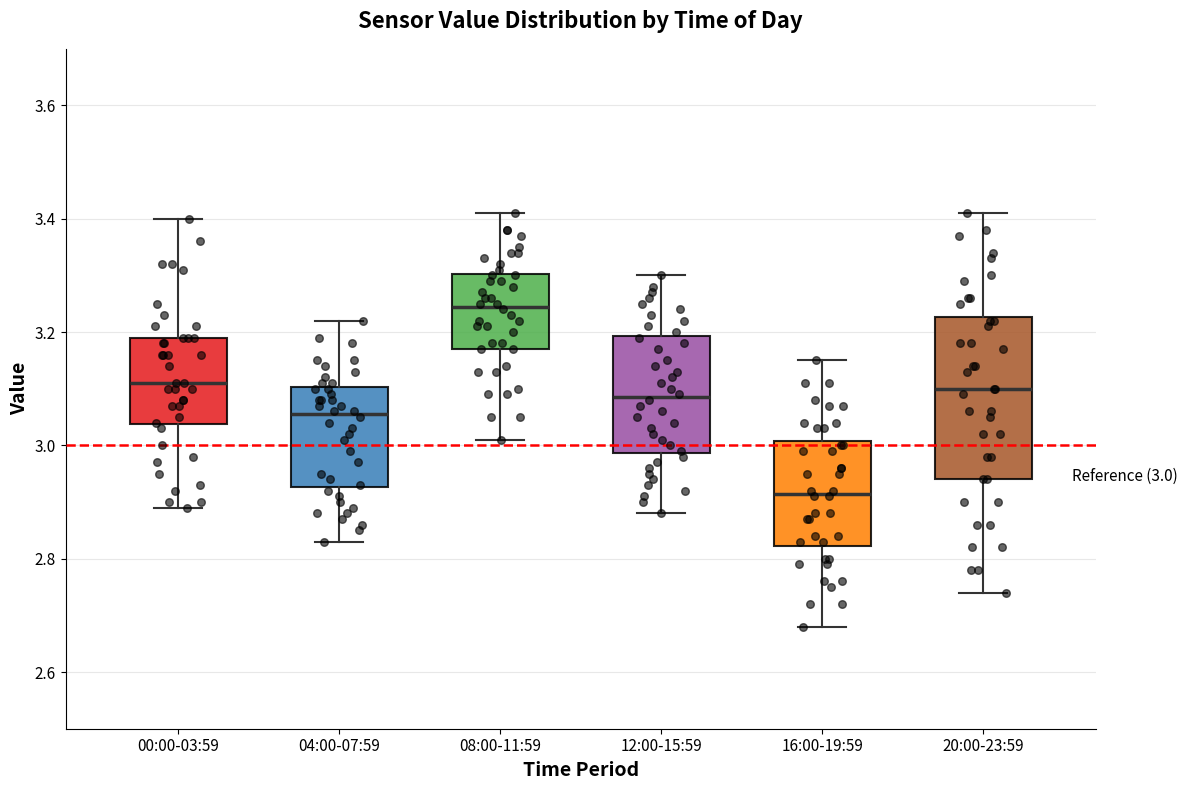

Which box is the tallest, from its lower edge to its upper edge?

20:00-23:59